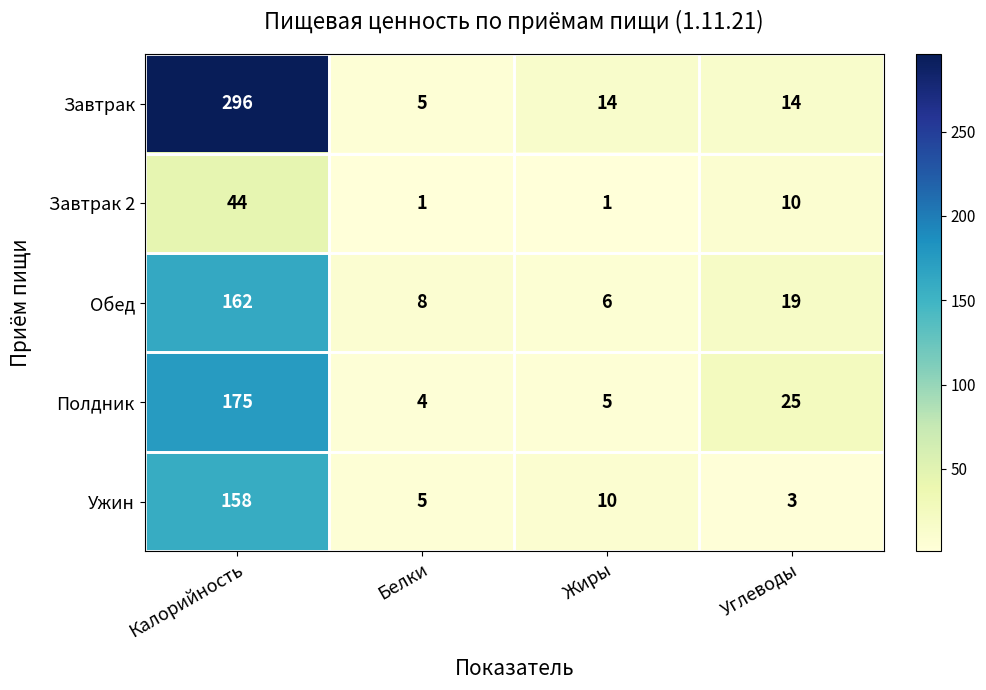

Which series has the largest total across all categories?

Завтрак